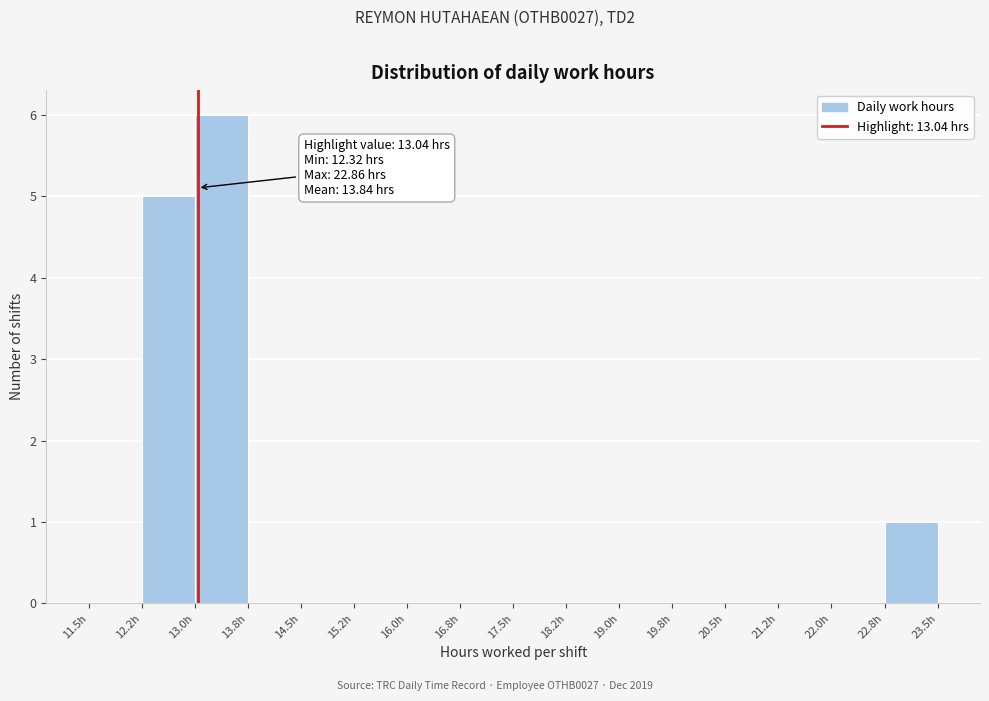

Over which range of the x-axis is the bar tallest?

13.00 to 13.75